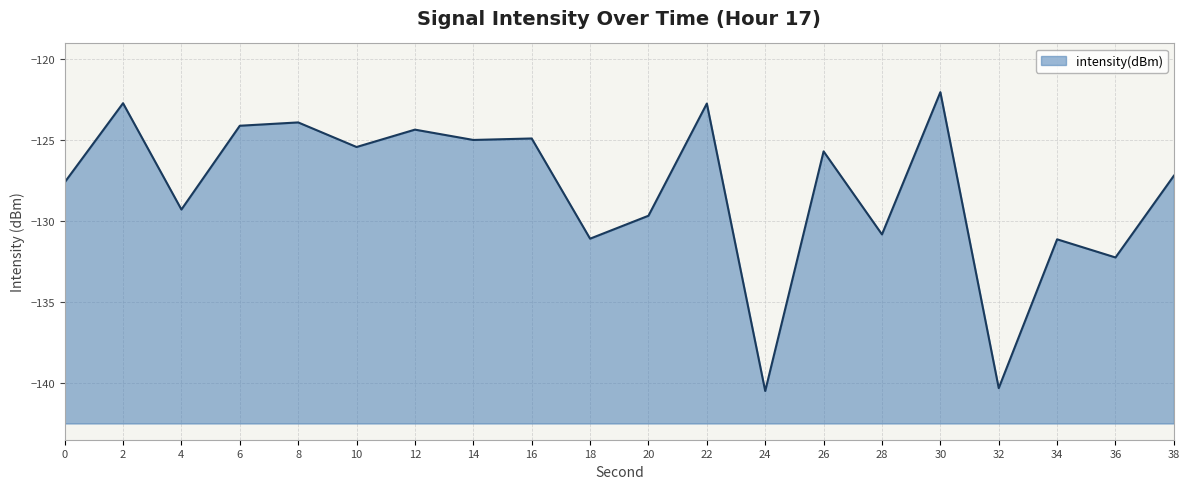

Reading right to left, list all the values displayed in this chart.

38=-127.2	36=-132.2	34=-131.1	32=-140.3	30=-122.1	28=-130.8	26=-125.7	24=-140.5	22=-122.8	20=-129.7	18=-131.1	16=-124.9	14=-125.0	12=-124.4	10=-125.4	8=-123.9	6=-124.1	4=-129.3	2=-122.7	0=-127.6